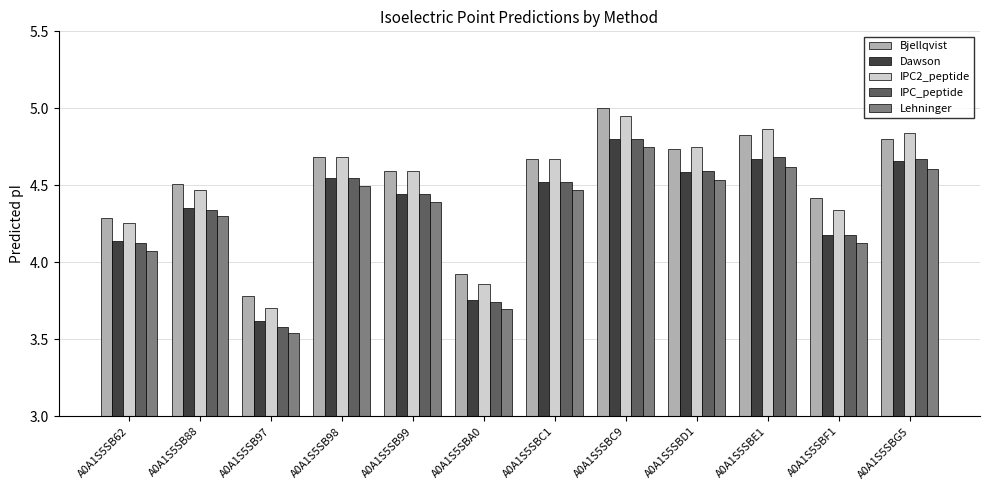

At how many categories does at least one series exceed 4?

10